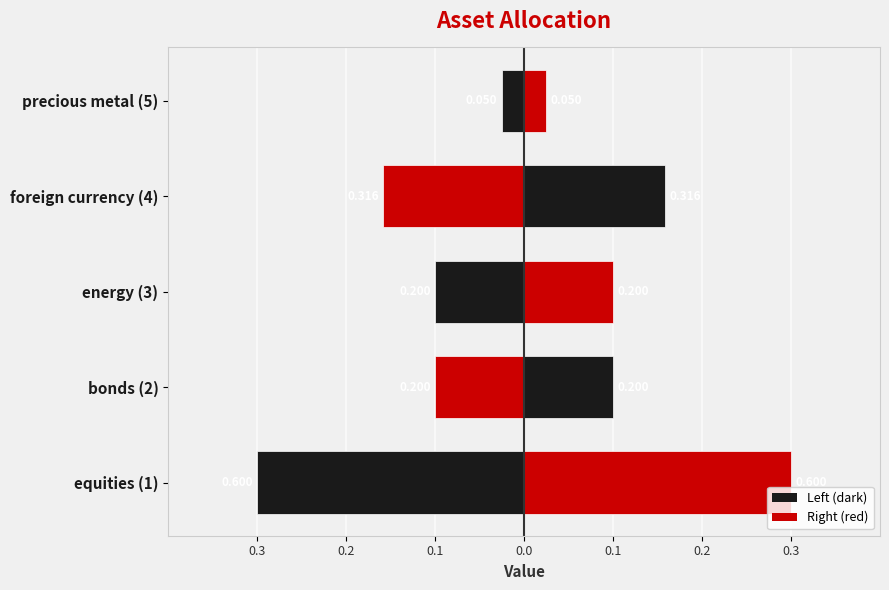

The value at foreign currency (4) is 0.3. True or false?

True